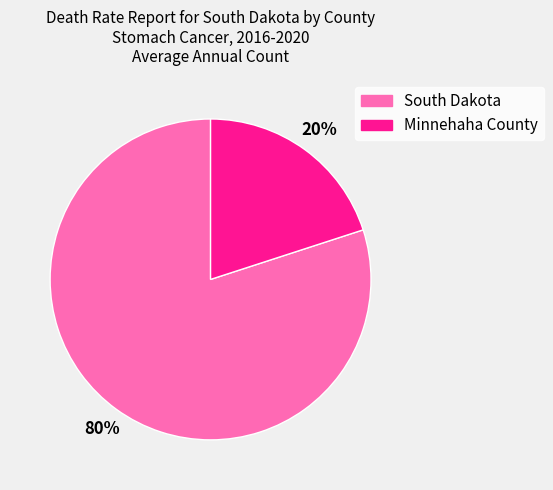

Combined, do Minnehaha County and South Dakota account for over 50%?

Yes